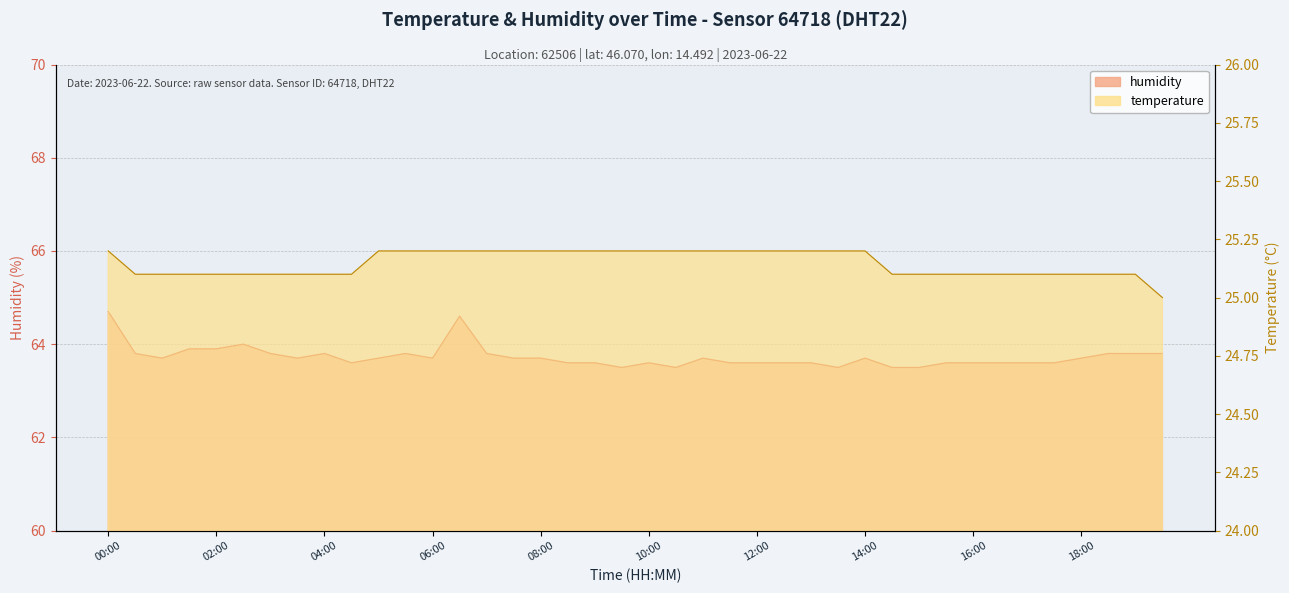

What are all the series names shown in the legend?

humidity, temperature